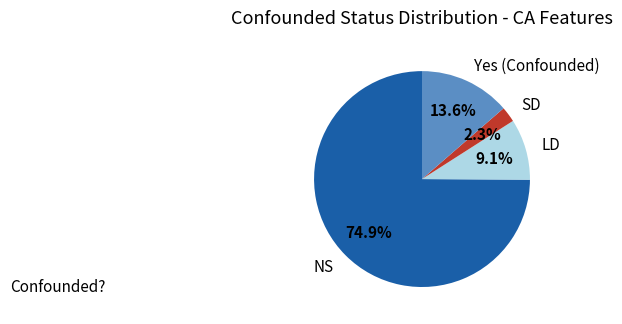

Do NS and Yes (Confounded) together represent more than half of the pie?

Yes